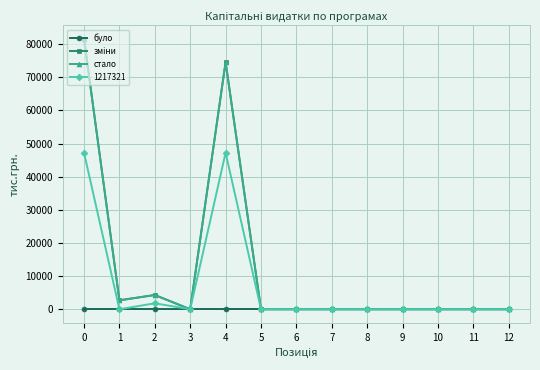

True or false: стало and зміни cross at least once.

False